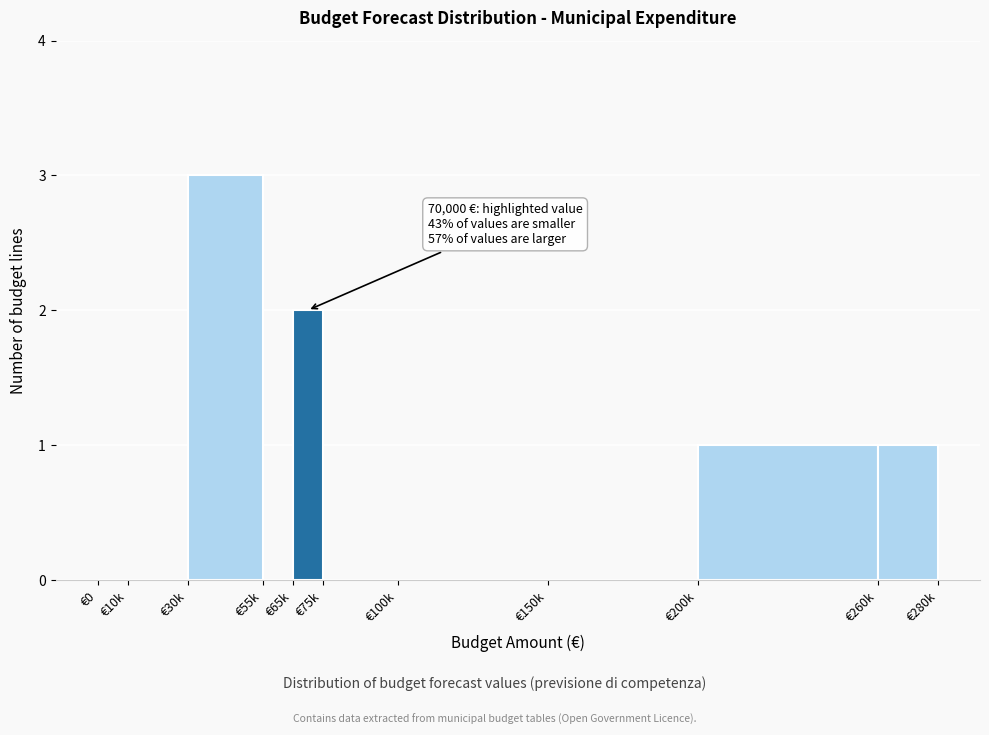

Reading right to left, what are all the values shown in this chart?

€260k=1	€200k=1	€150k=0	€100k=0	€75k=0	€65k=2	€55k=0	€30k=3	€10k=0	€0=0